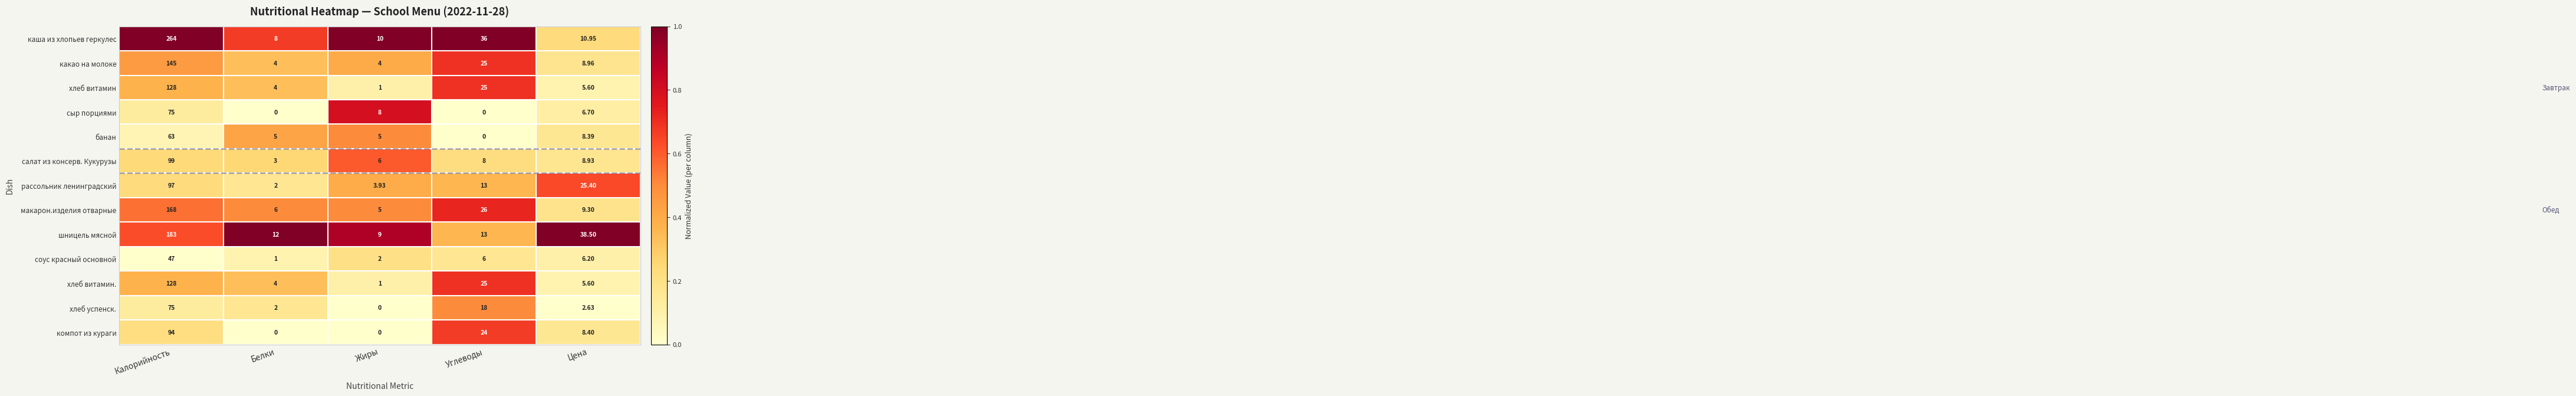

Which series has the widest spread of values?

каша из хлопьев геркулес